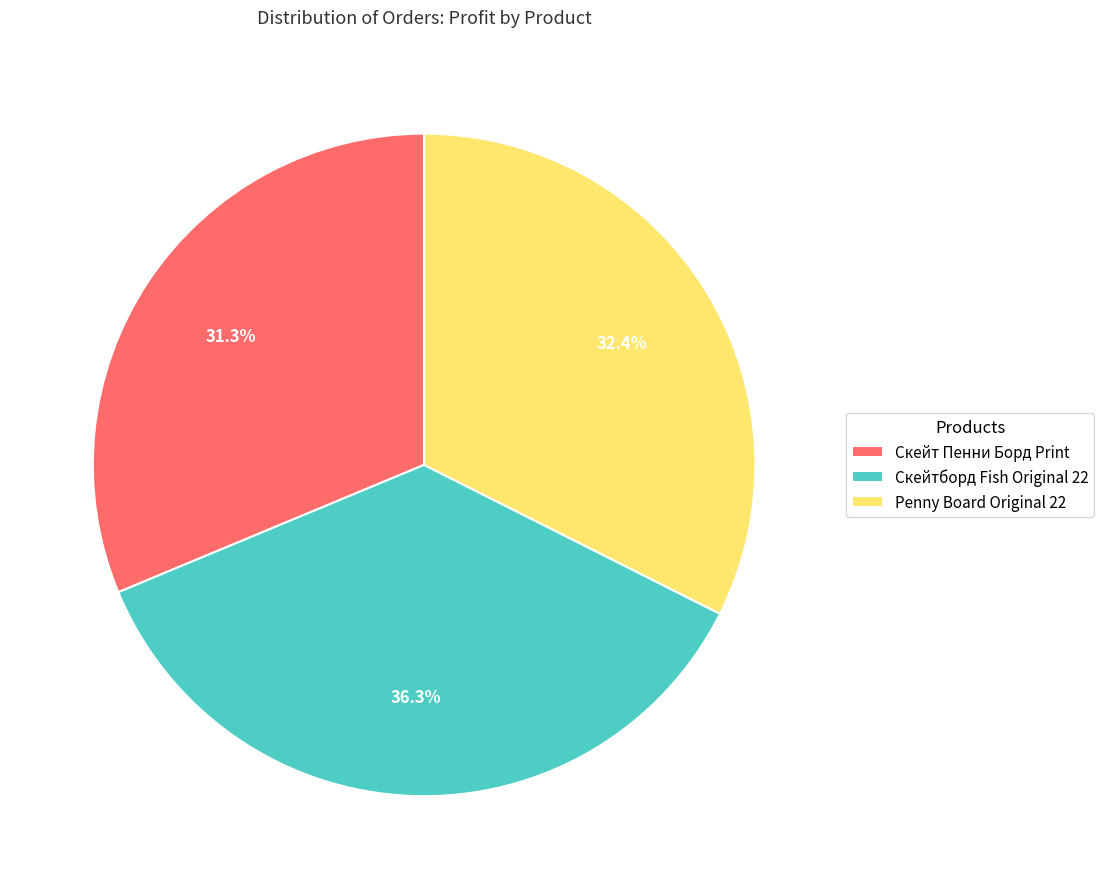

Is it true that Скейт Пенни Борд Print is 22% of the pie?

False